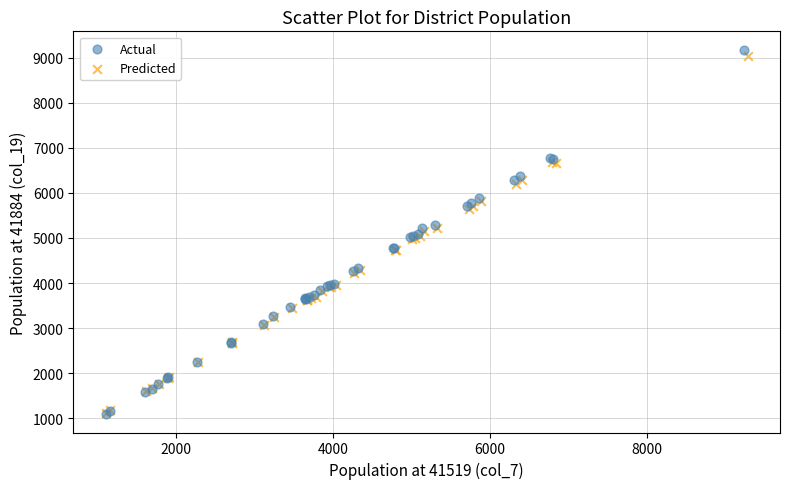

Which series has the widest spread of Y values?

Actual